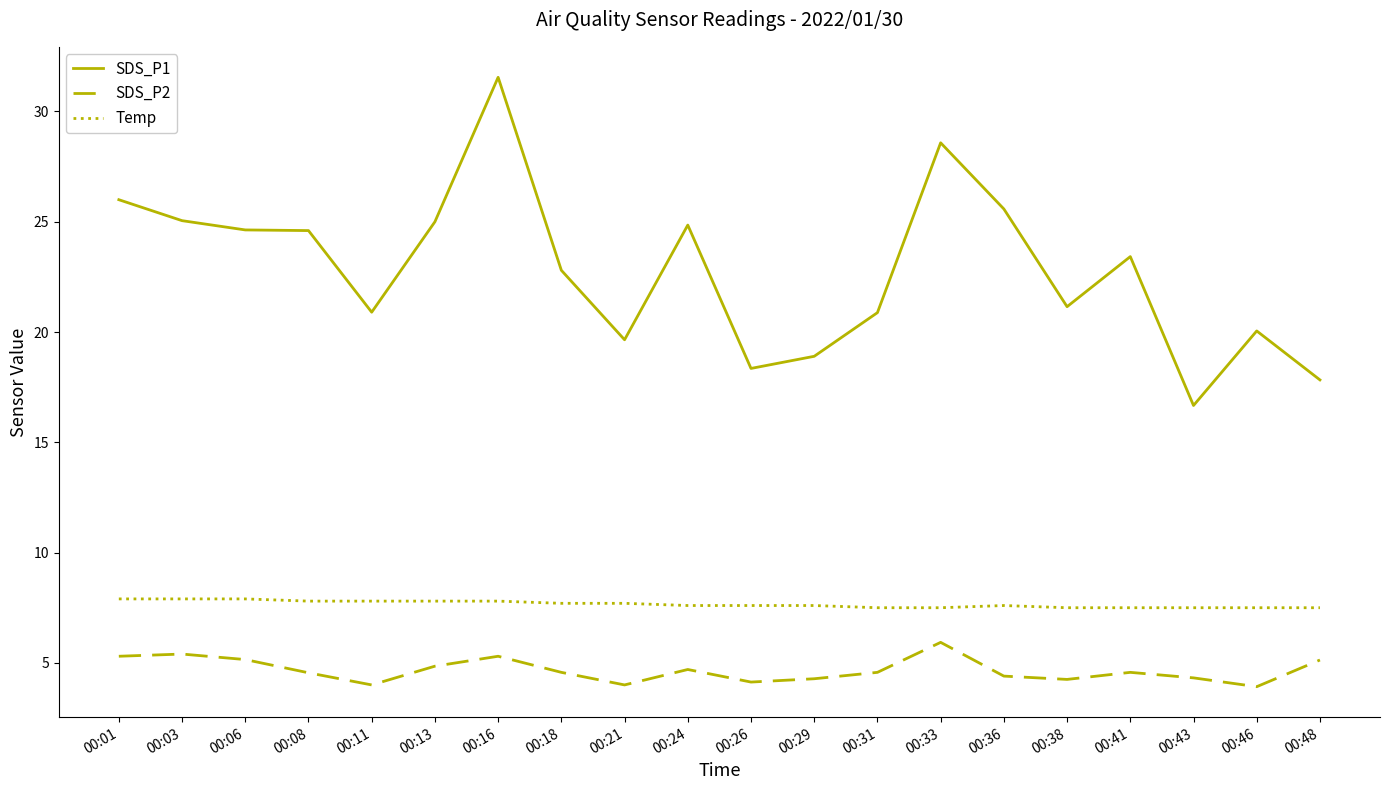

What is the average value of the Temp series?

7.7